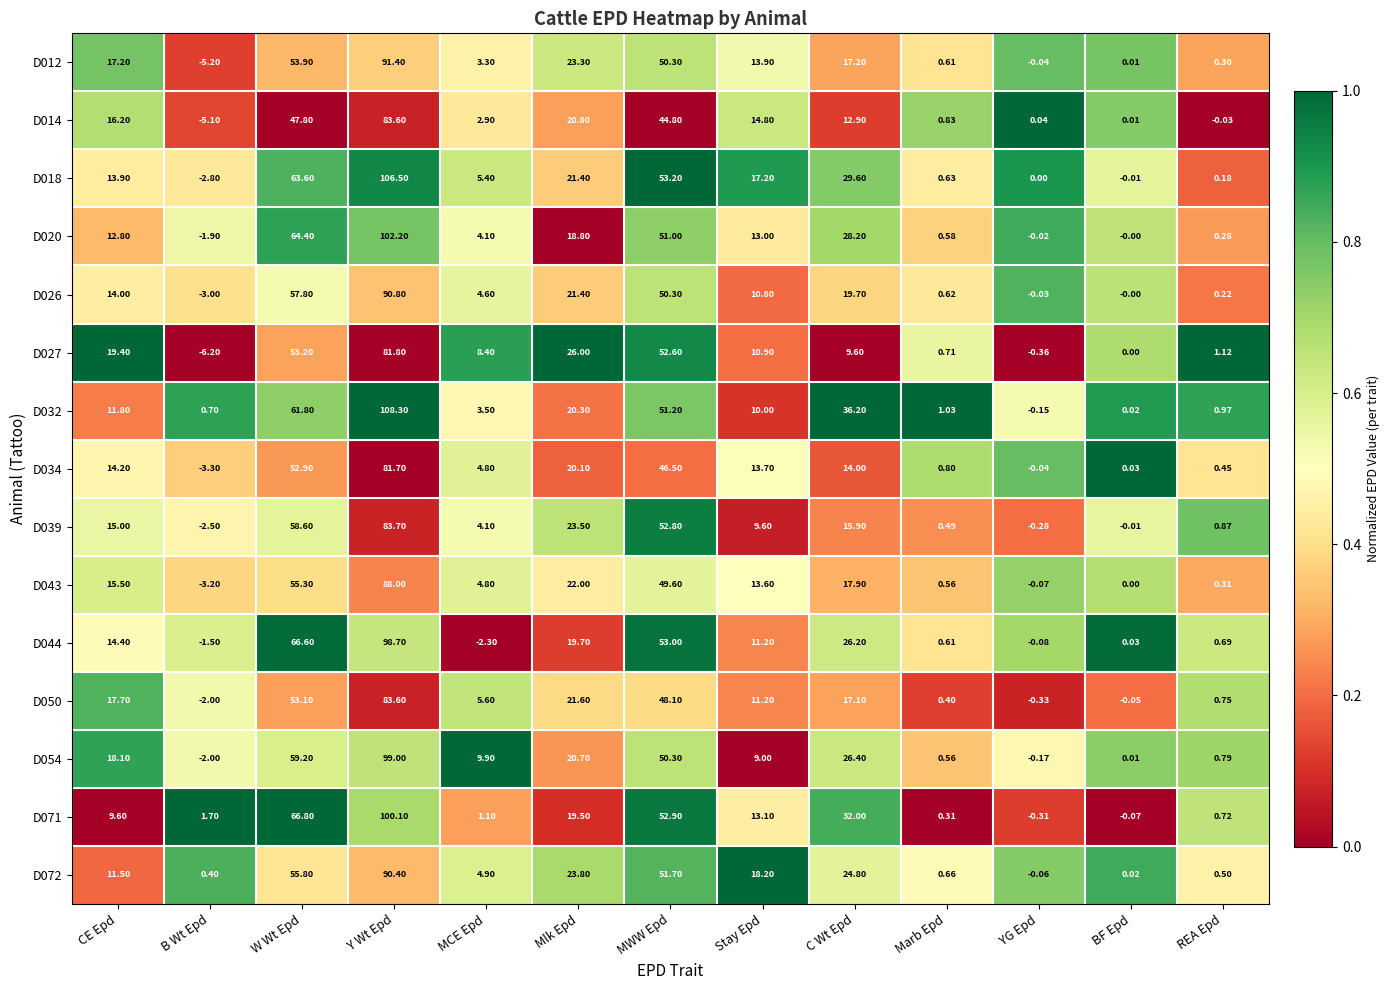

At which label is D039 closest to 40?

MWW Epd